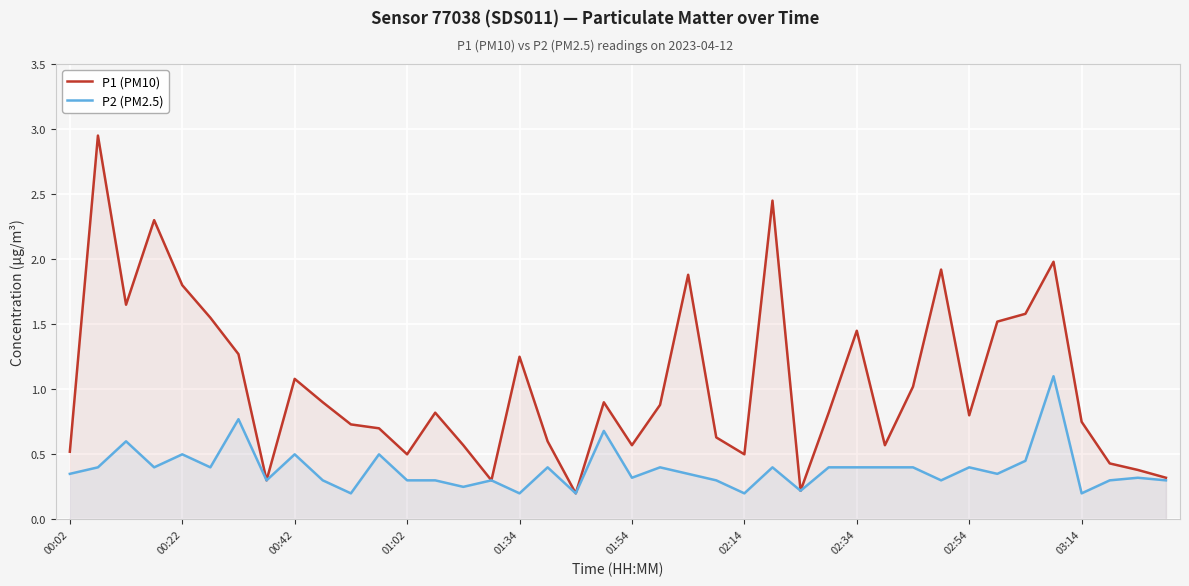

True or false: P2 (PM2.5) and P1 (PM10) intersect in this chart.

False